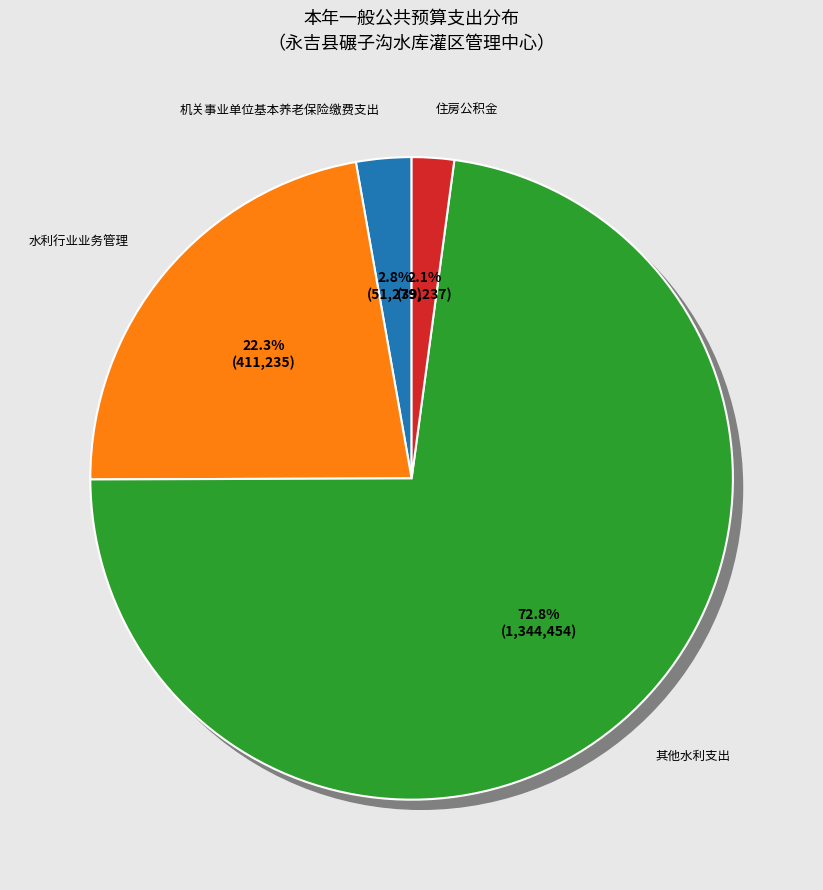

Is 水利行业业务管理 the majority of the pie?

No